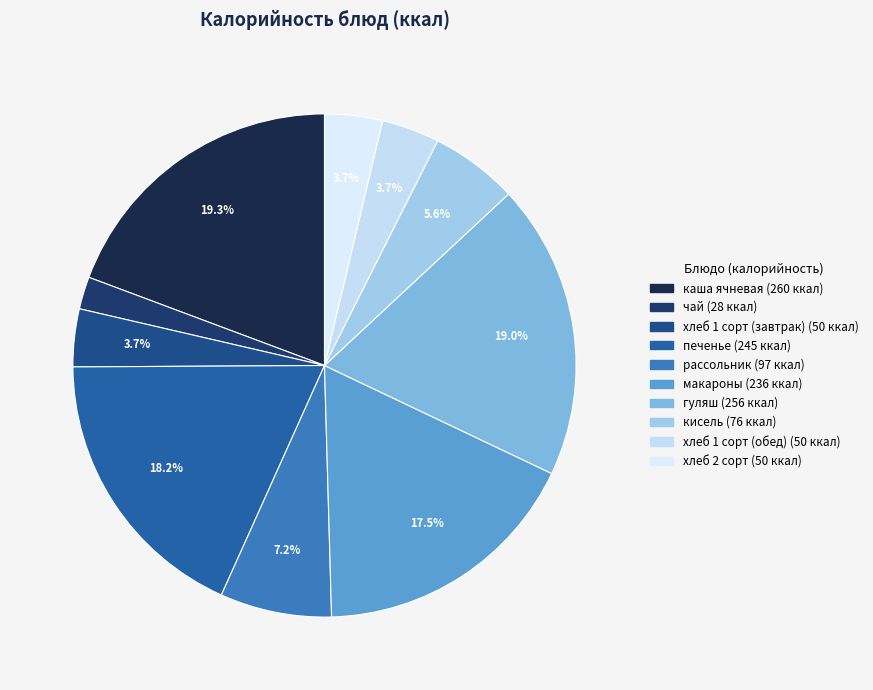

Count the number of slices in the pie.

10